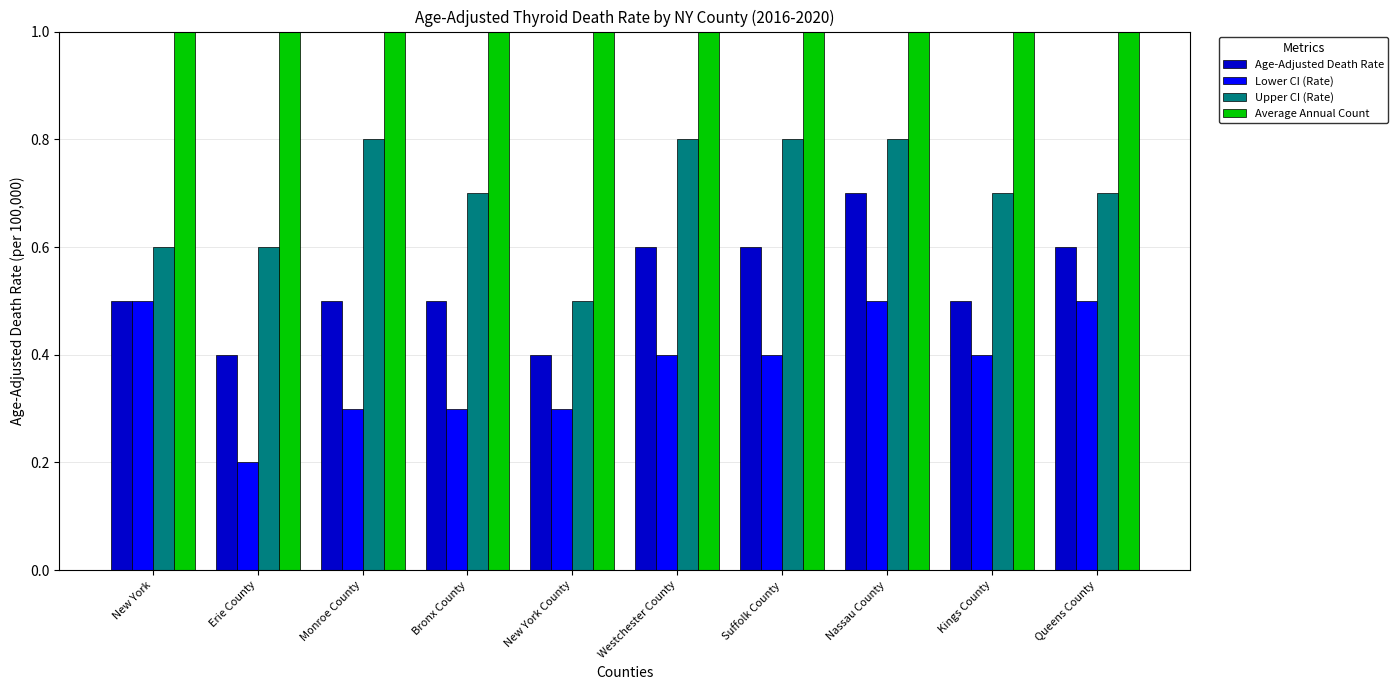

How many groups of bars are there?

10